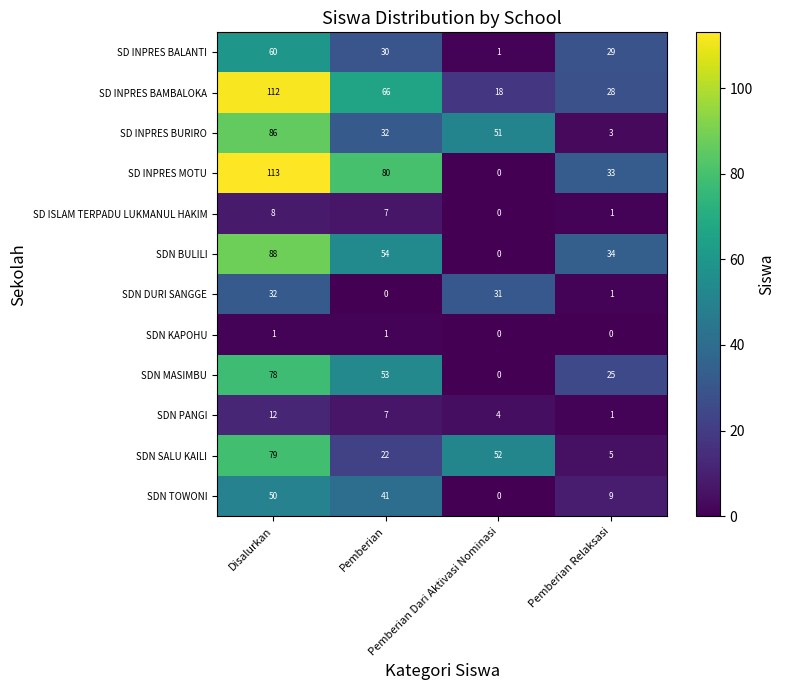

Count the SDN SALU KAILI values in the range 22 to 79.

3